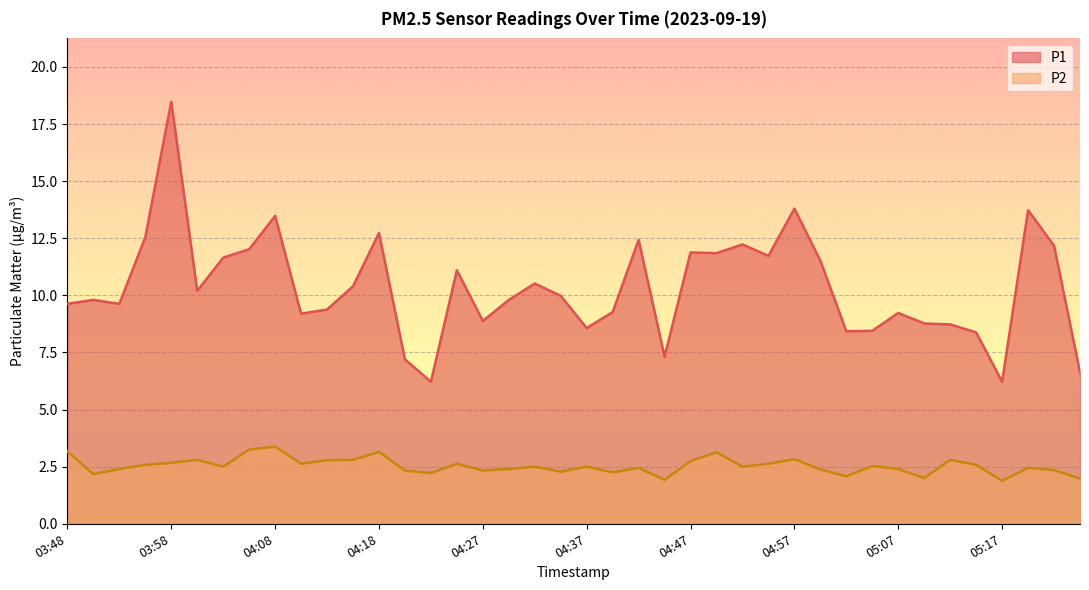

List the series in order of their overall mean, lowest first.

P2, P1